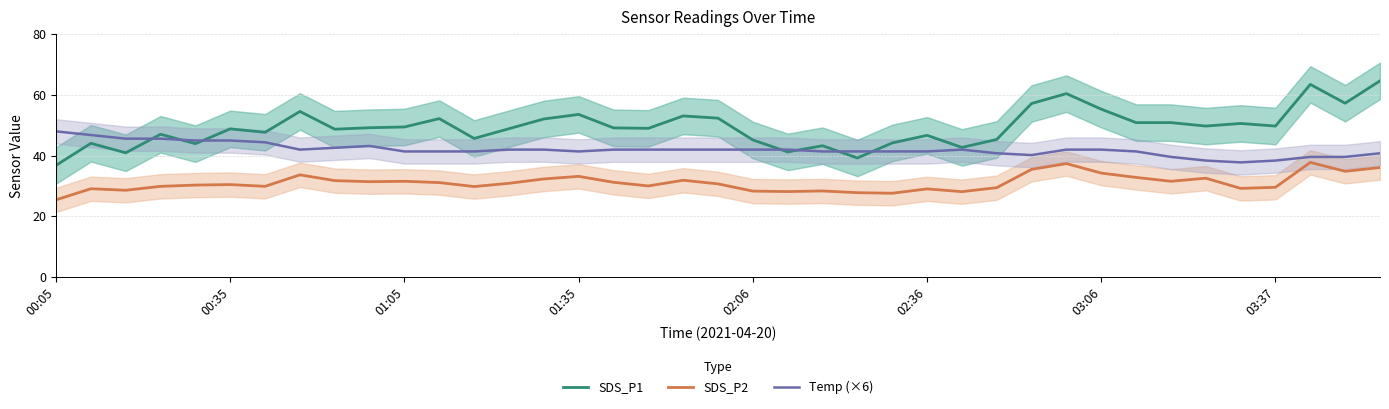

What is the highest value of the SDS_P1 series?

64.6